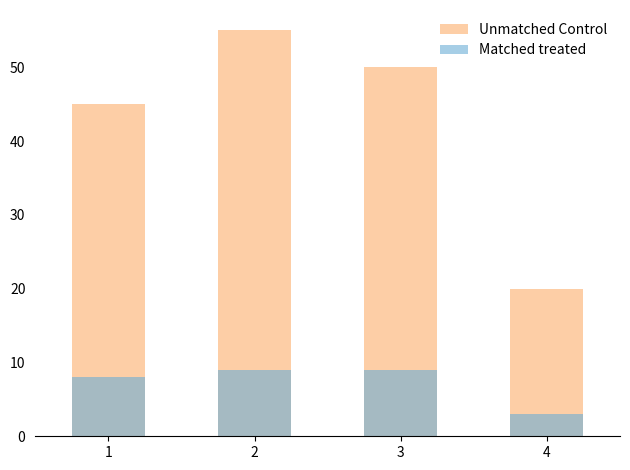

Are the bars horizontal?

No